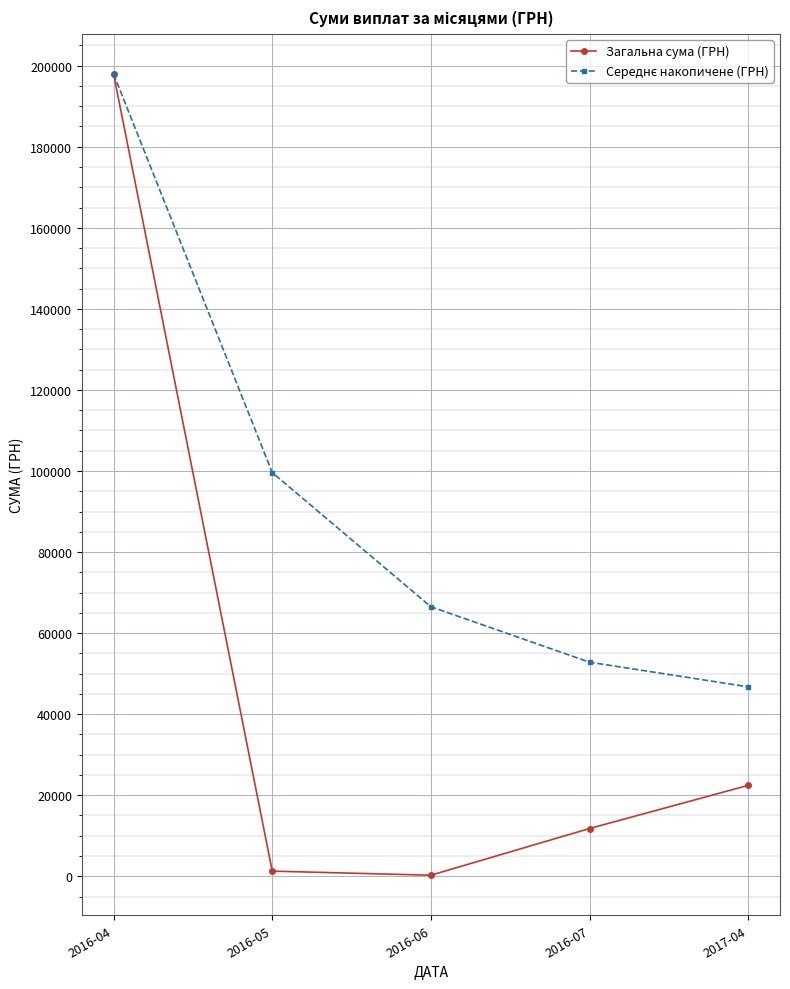

Which label corresponds to the largest value in the chart?

2016-04